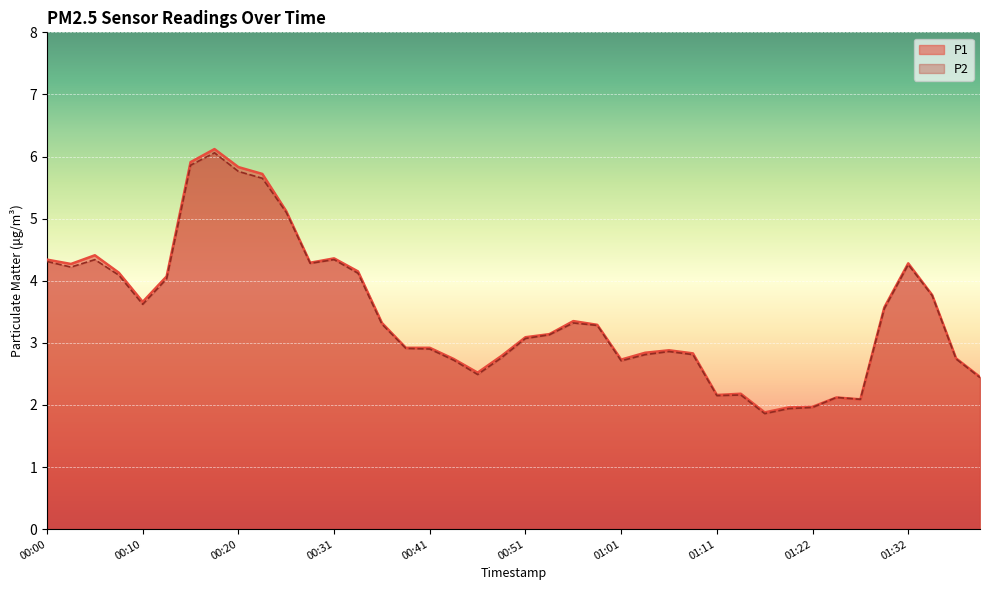

What is the sum of all P1 values?

138.9